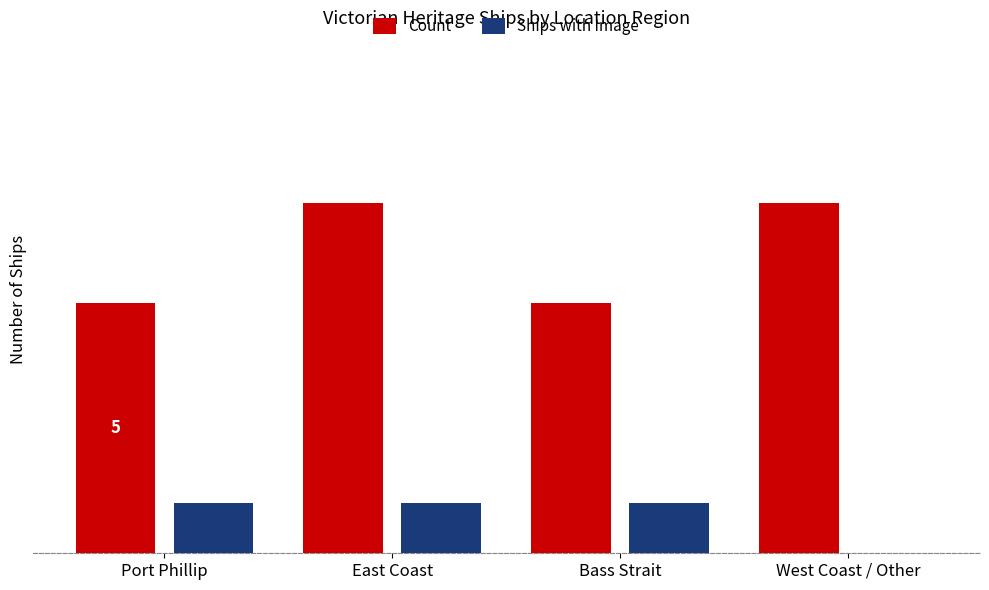

What are all the series names shown in the legend?

Count, Ships with Image